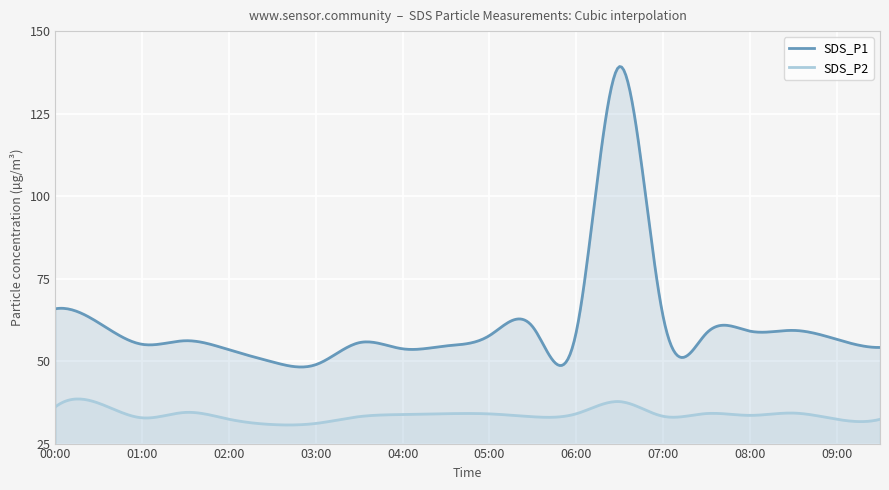

At which category does the chart reach its minimum across all series?

02:30